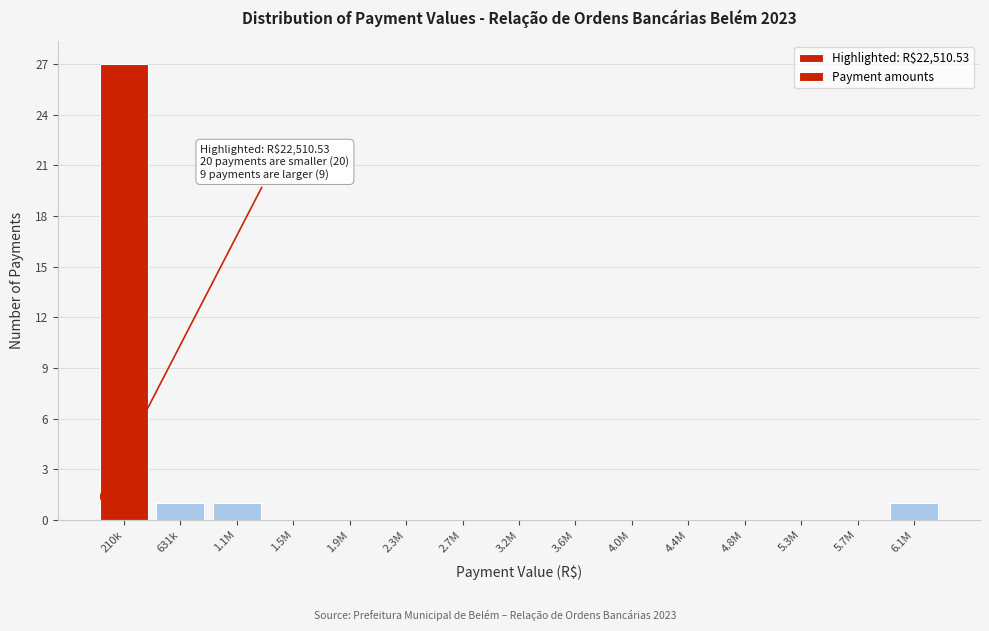

Reading right to left, extract all data points from this chart.

6.1M=1	5.7M=0	5.3M=0	4.8M=0	4.4M=0	4.0M=0	3.6M=0	3.2M=0	2.7M=0	2.3M=0	1.9M=0	1.5M=0	1.1M=1	631k=1	210k=27